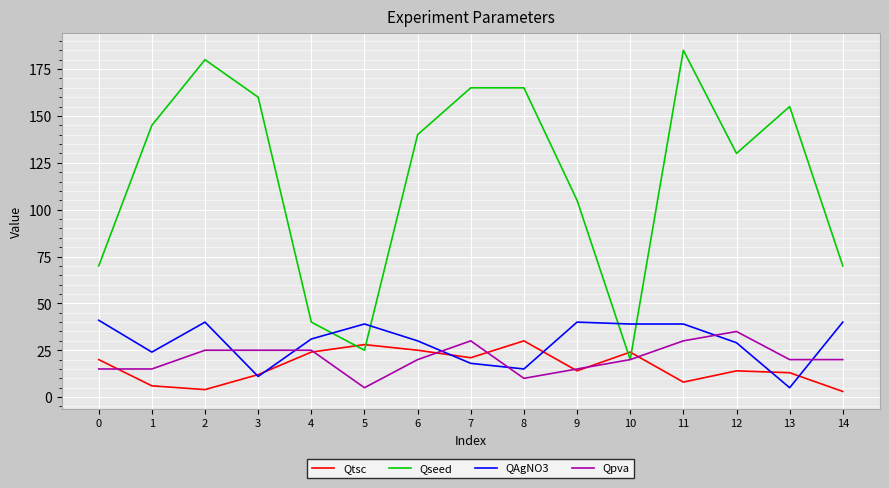

How many times do QAgNO3 and Qseed cross each other?

4